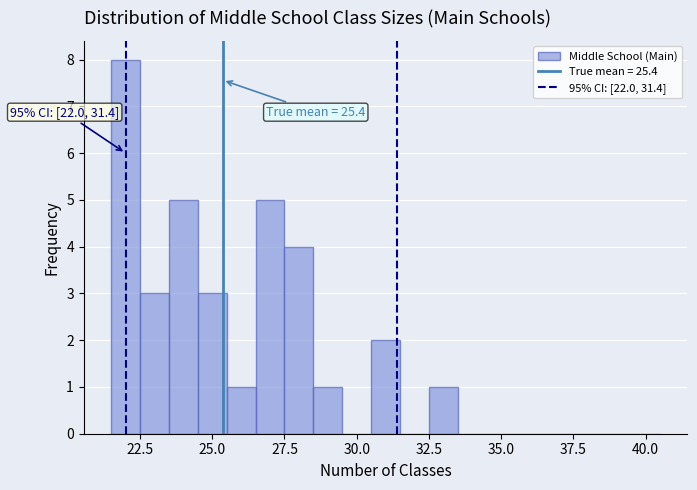

Around what value on the x-axis is the tallest bar? Give the approximate position of its centre, as read against the axis.

22.0